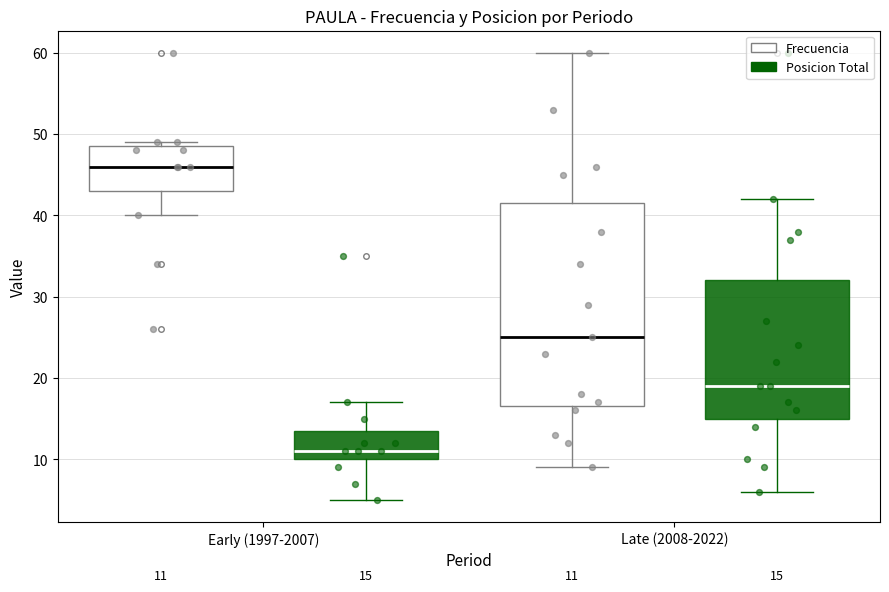

Comparing the boxes themselves (not the whiskers), which one is the tallest?

Late (2008-2022) (Frecuencia)